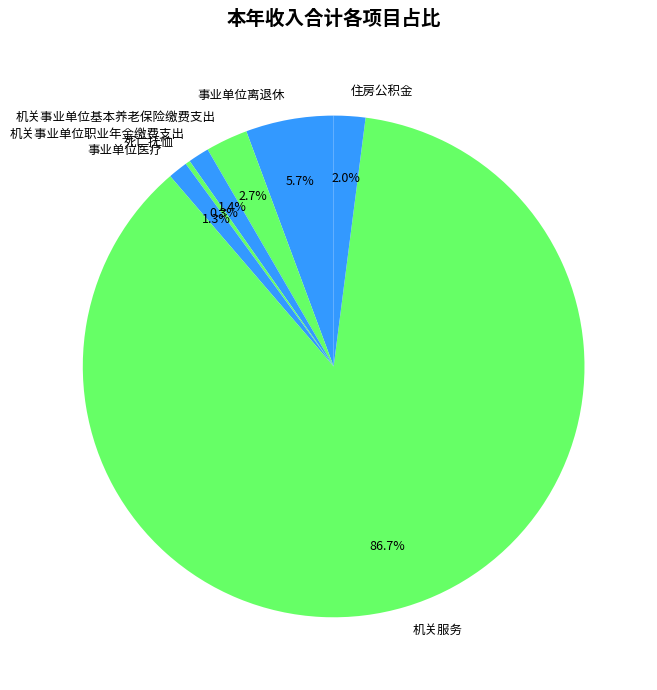

Combined, what portion of the pie is 事业单位离退休 and 住房公积金?

7.7%